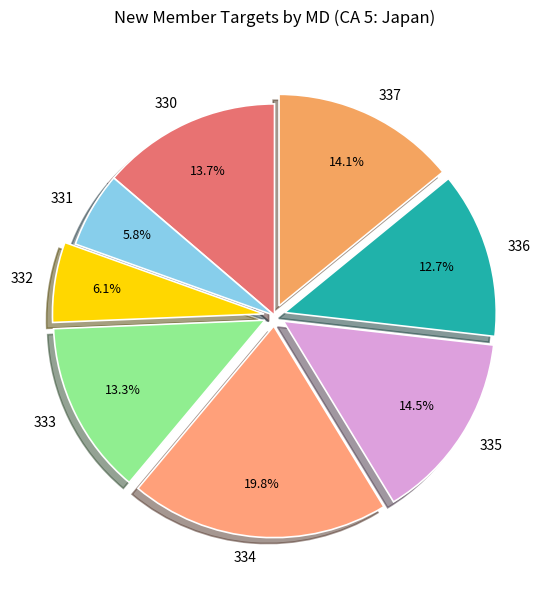

Which category has the biggest portion of the pie?

334